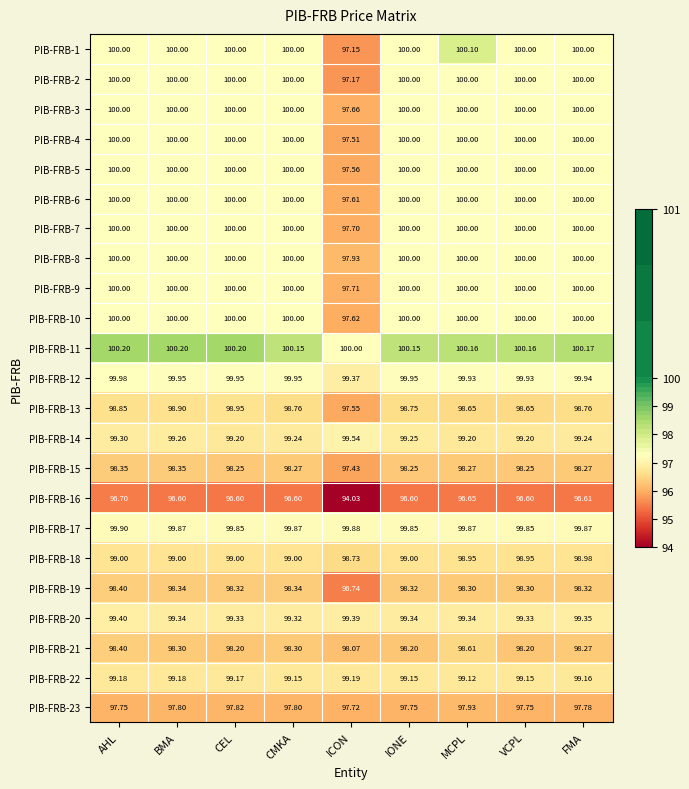

At which label does PIB-FRB-7 reach its minimum?

ICON